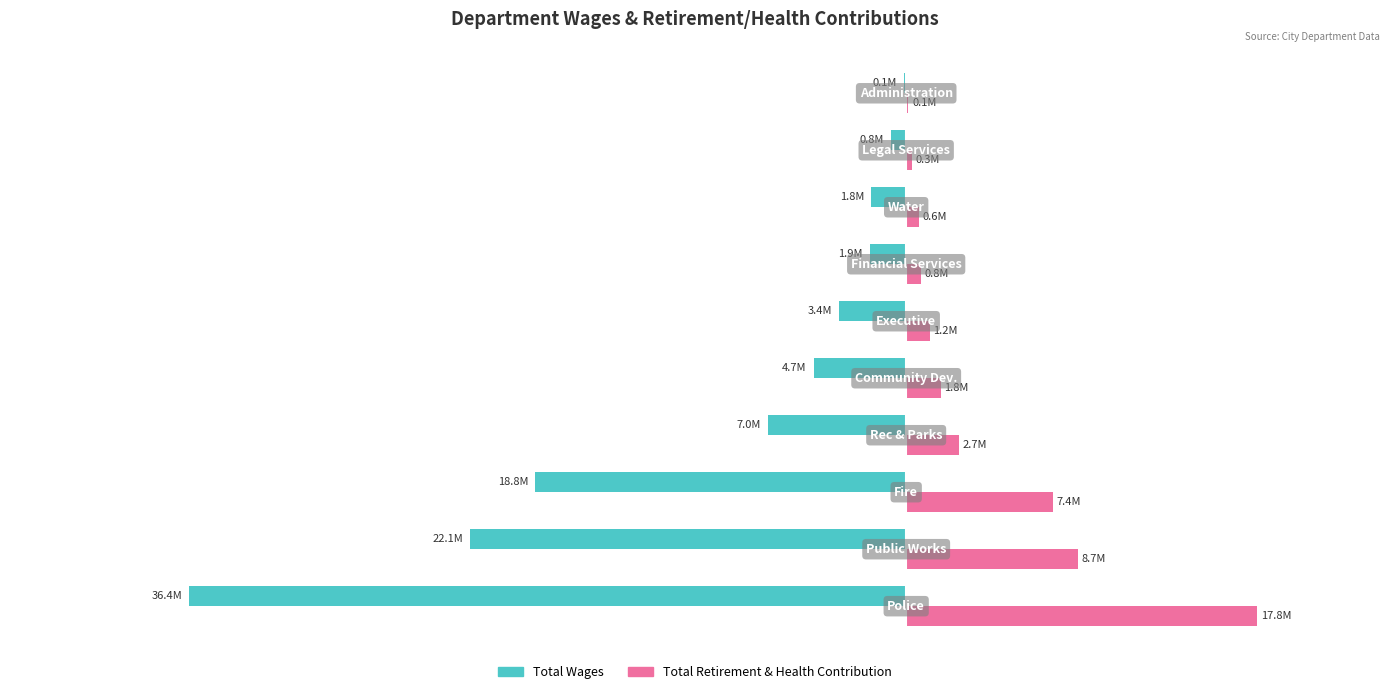

Reading right to left, extract all data points from this chart.

Total Wages: -133652	-790631	-1769755	-1854936	-3415579	-4690634	-7028081	-18807405	-22109865	-36355220
Total Retirement & Health Contribution: 116951	301116	635493	771882	1198076	1760940	2658556	7448697	8701602	17797048